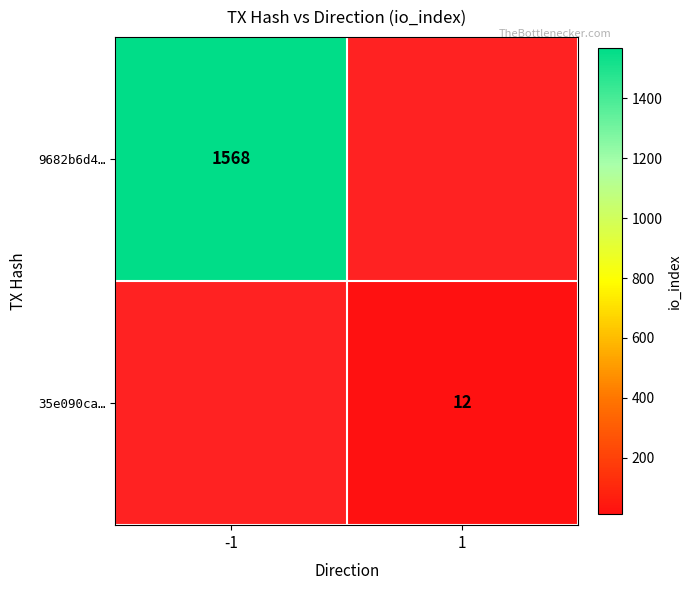

True or false: 35e090ca… has a value of 5.9 at 1.

False